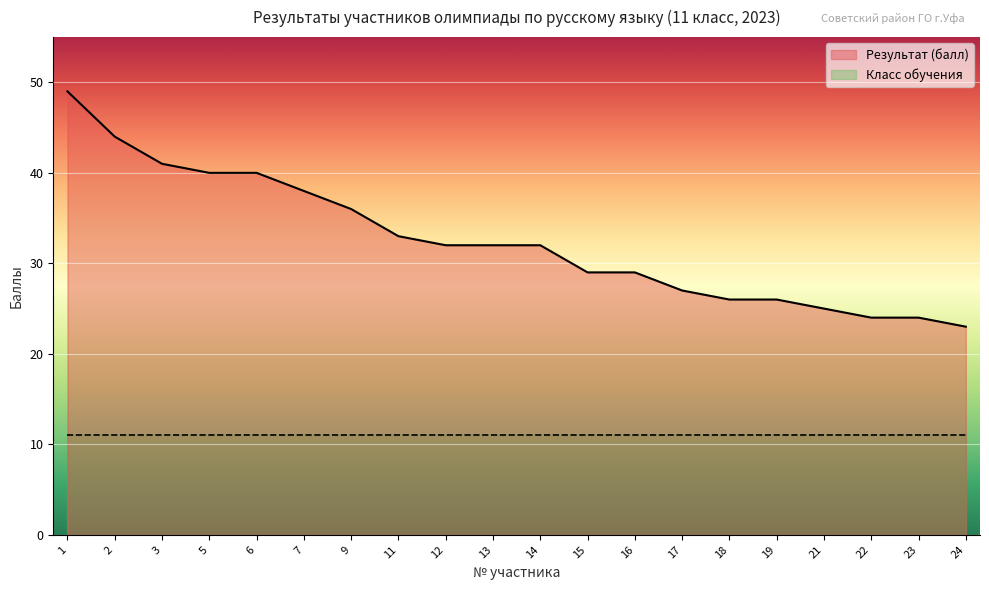

What is the approximate value at 3?

41